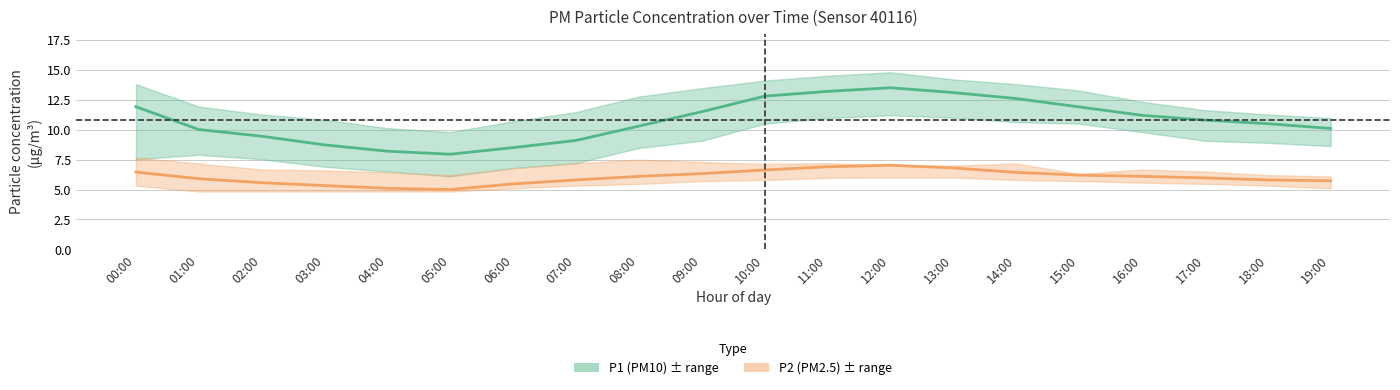

What position from the right is 01:00?

19